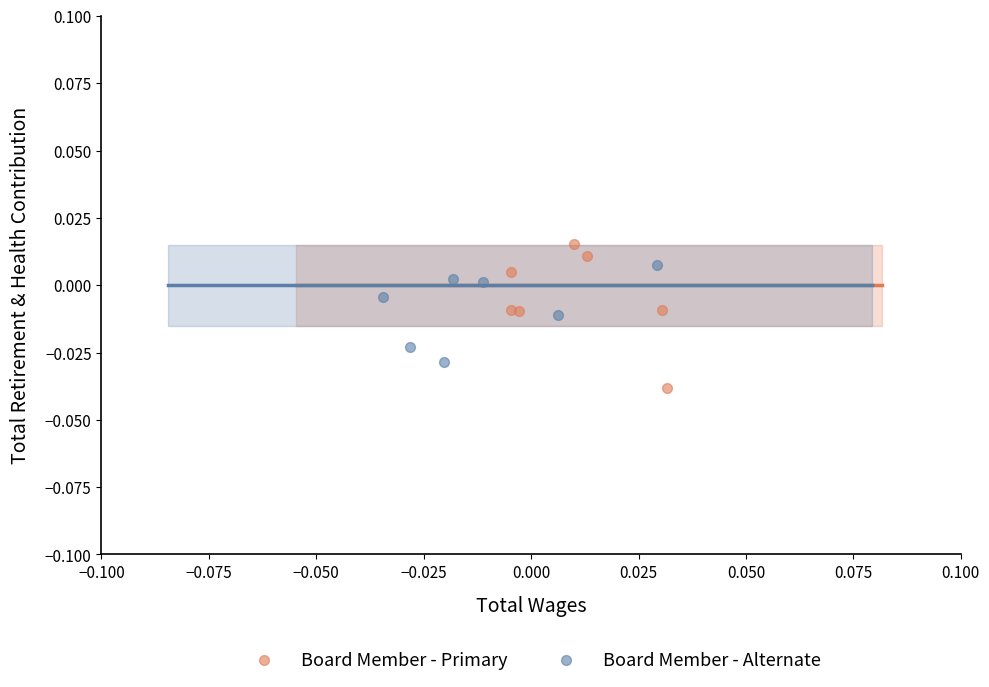

Which series contains the highest Y value?

Board Member - Primary